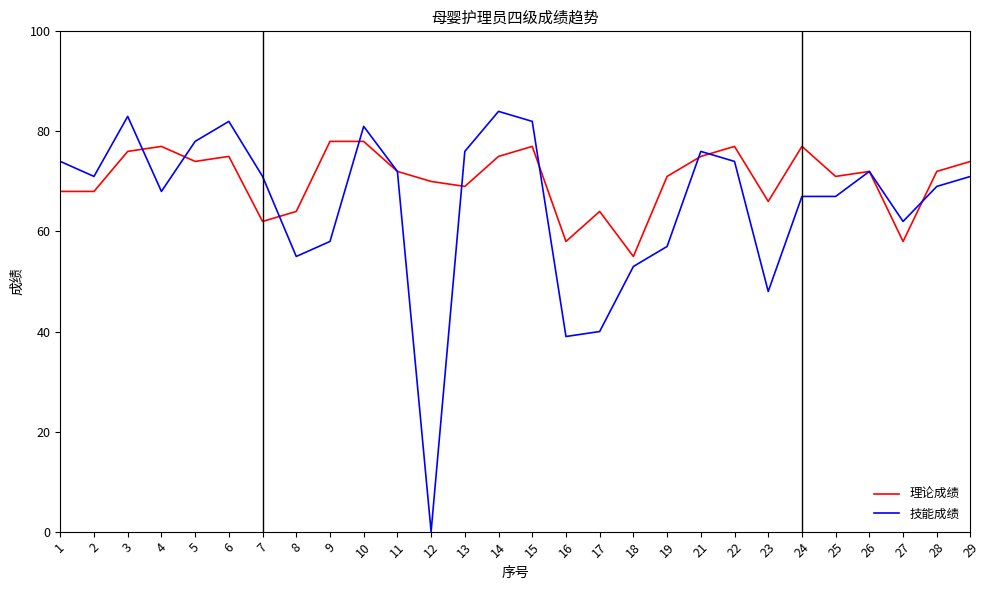

At how many categories does at least one series exceed 75?

12